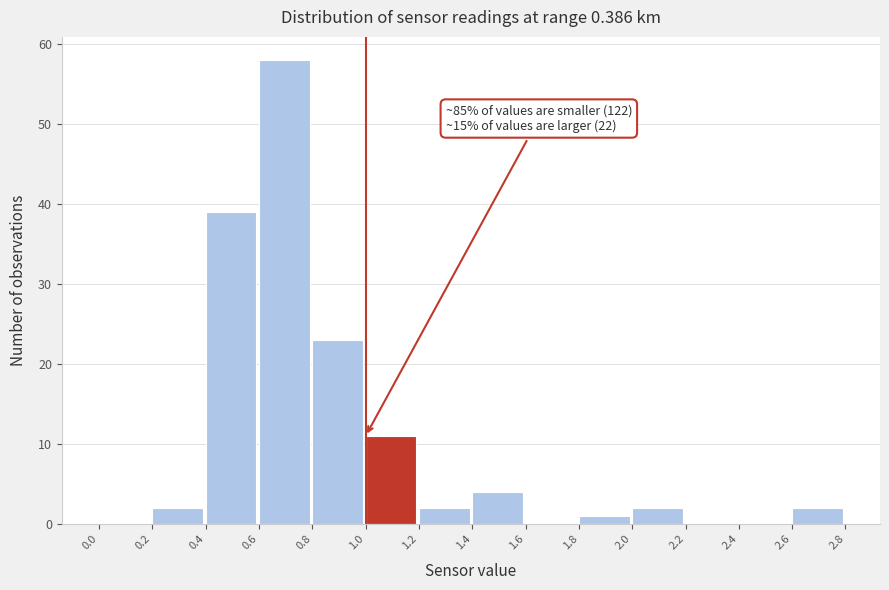

Over which range of the x-axis is the bar tallest?

0.6 to 0.8